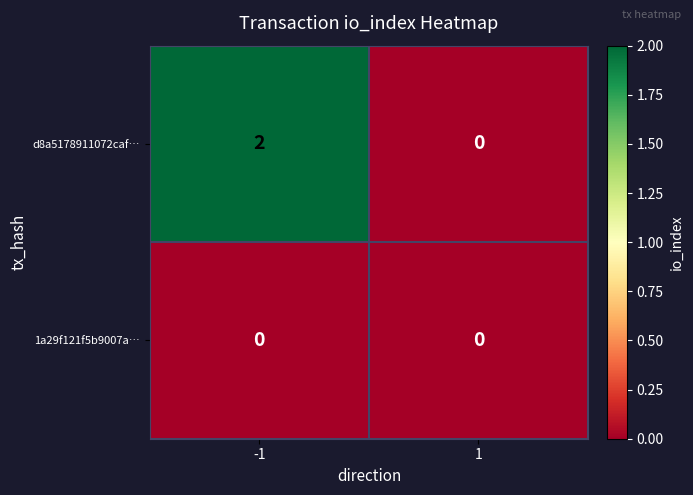

Which category has the highest value across all series?

-1